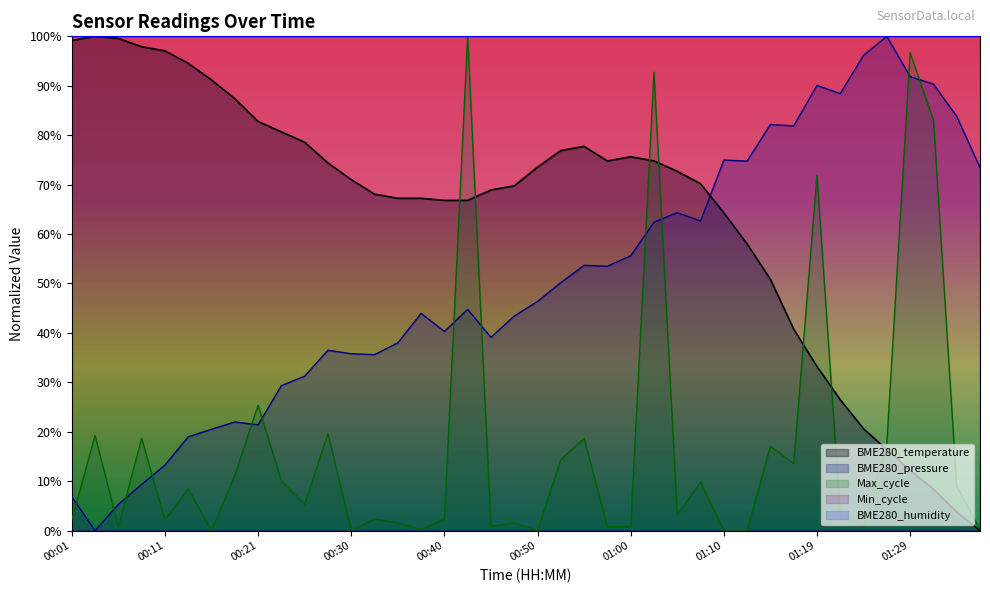

True or false: the data shows 68.9 at 00:45.

True